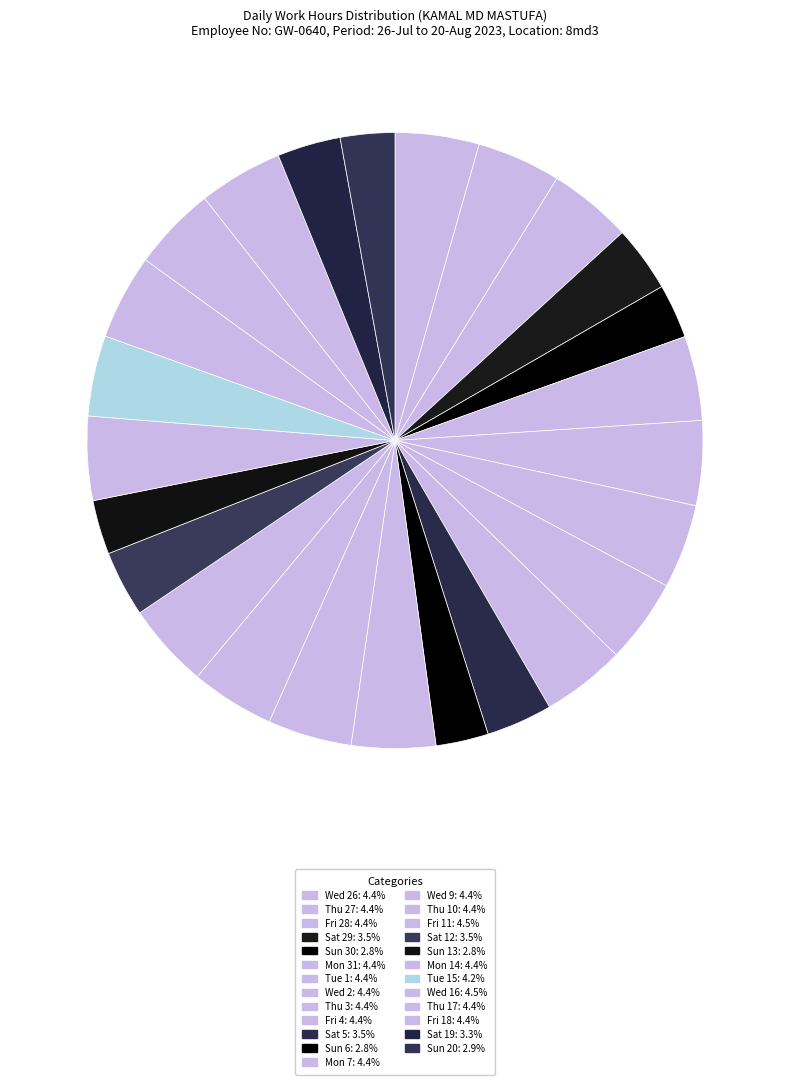

What is the smallest slice in the pie chart?

Sun 6